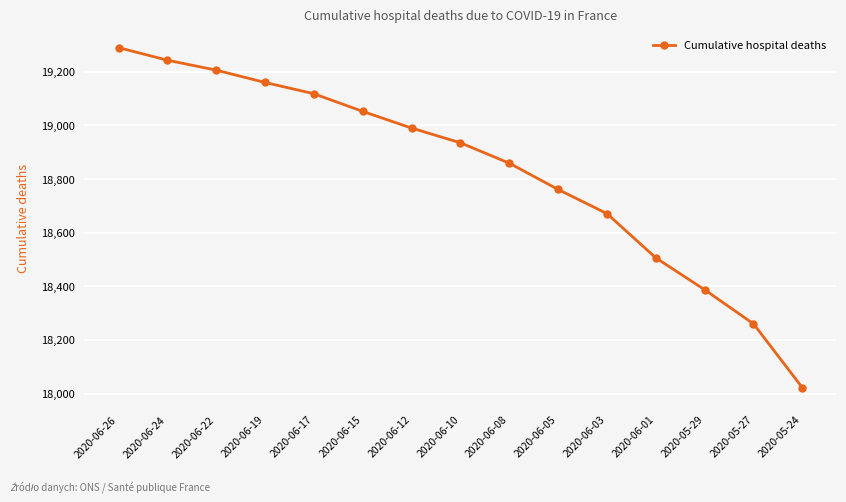

Does the chart have visible grid lines?

Yes